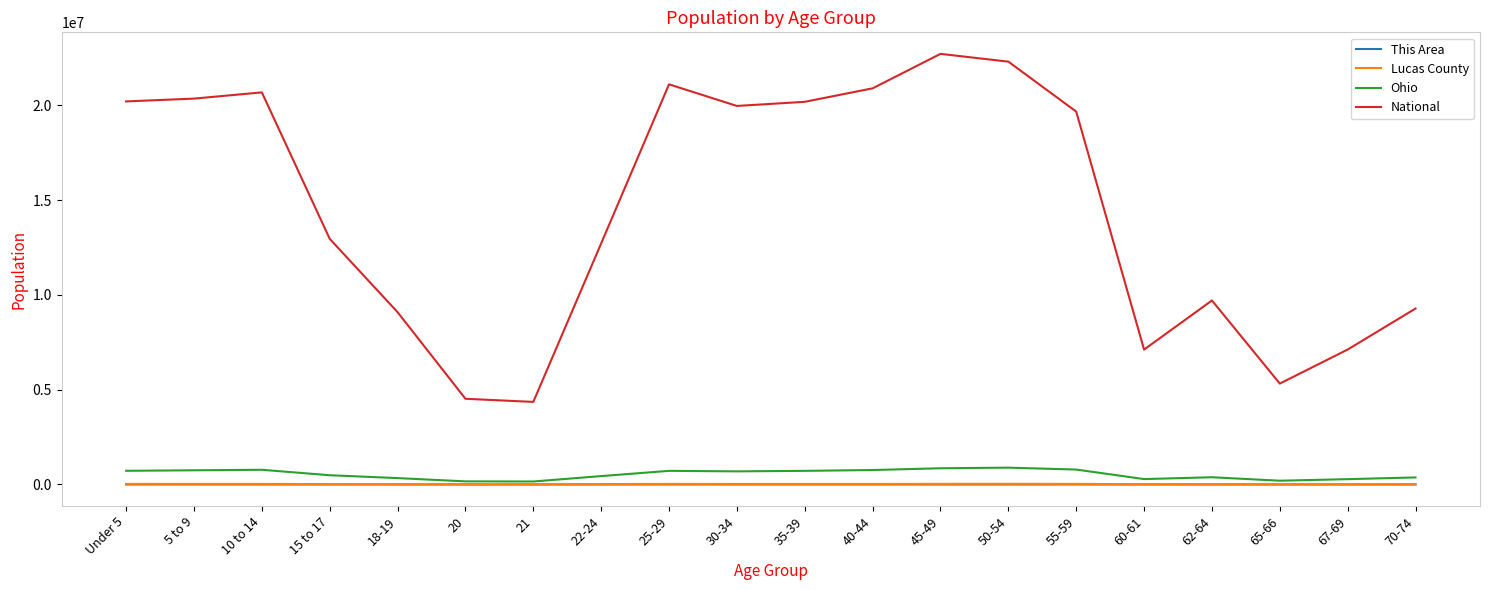

What is the minimum value for Lucas County?

6937